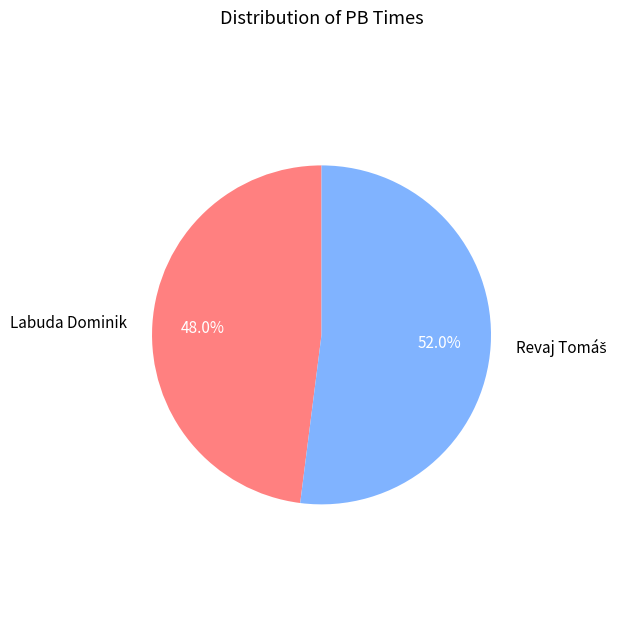

Is there a majority slice in this chart?

Yes